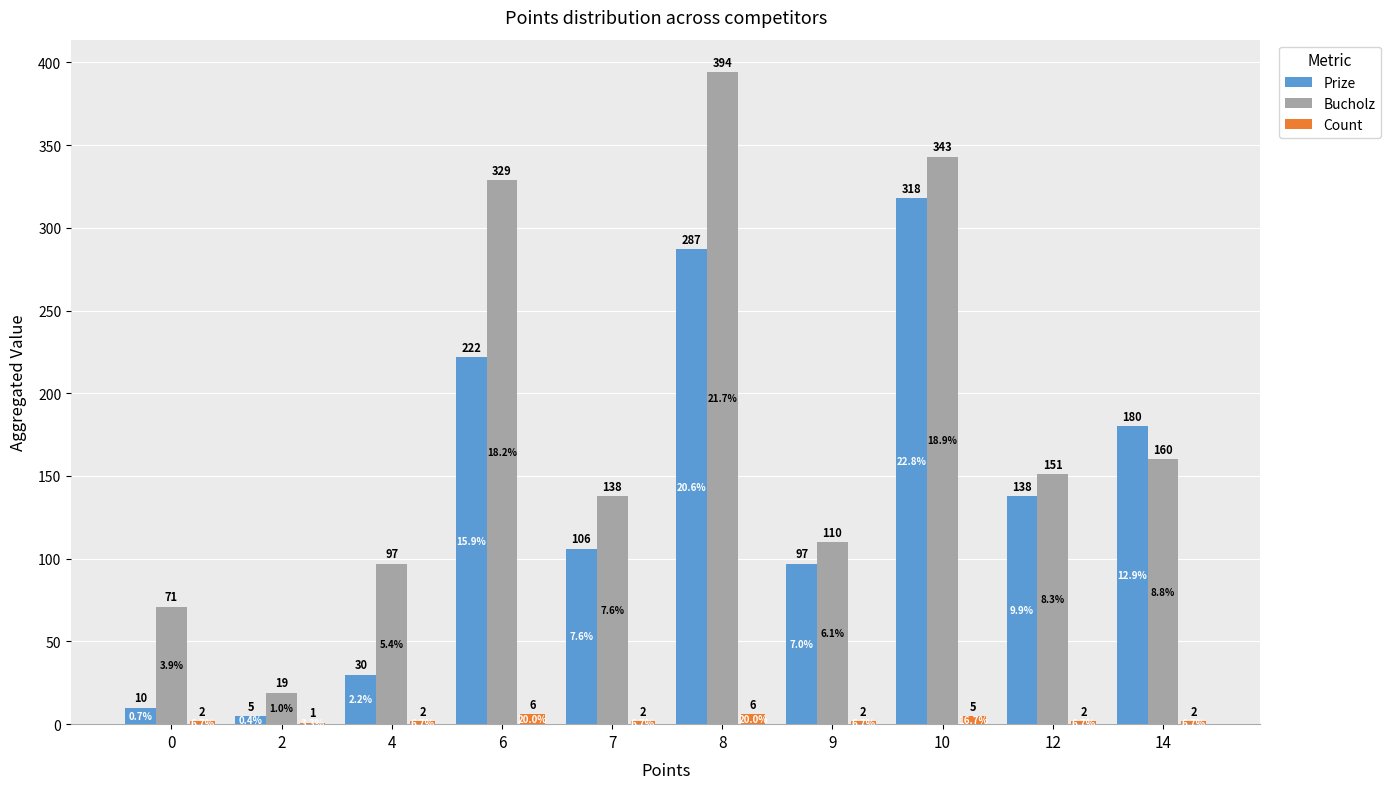

Is it true that Prize equals 46 at 4?

False